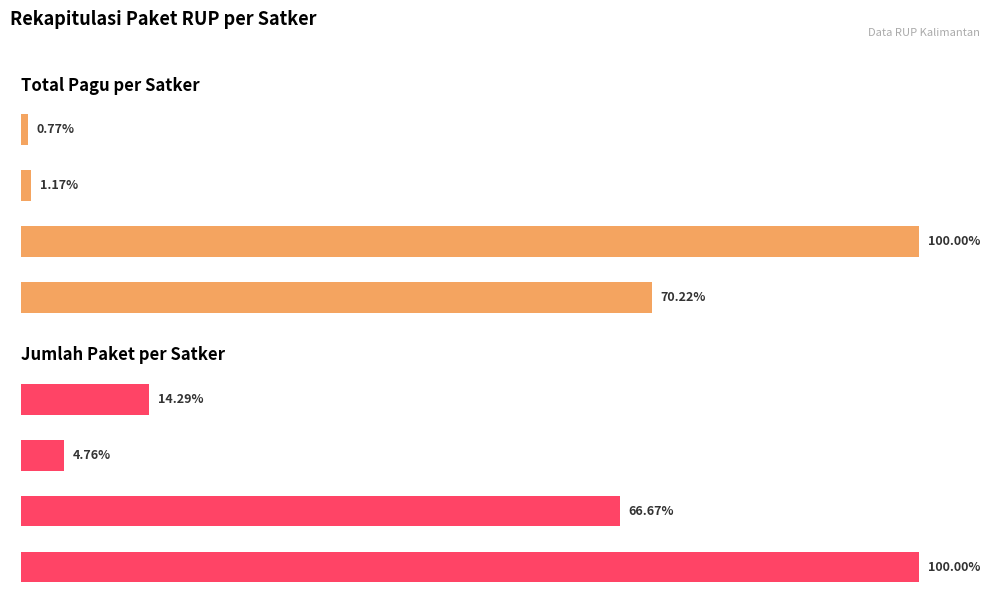

Are the bars grouped side by side (vs. stacked)?

Yes